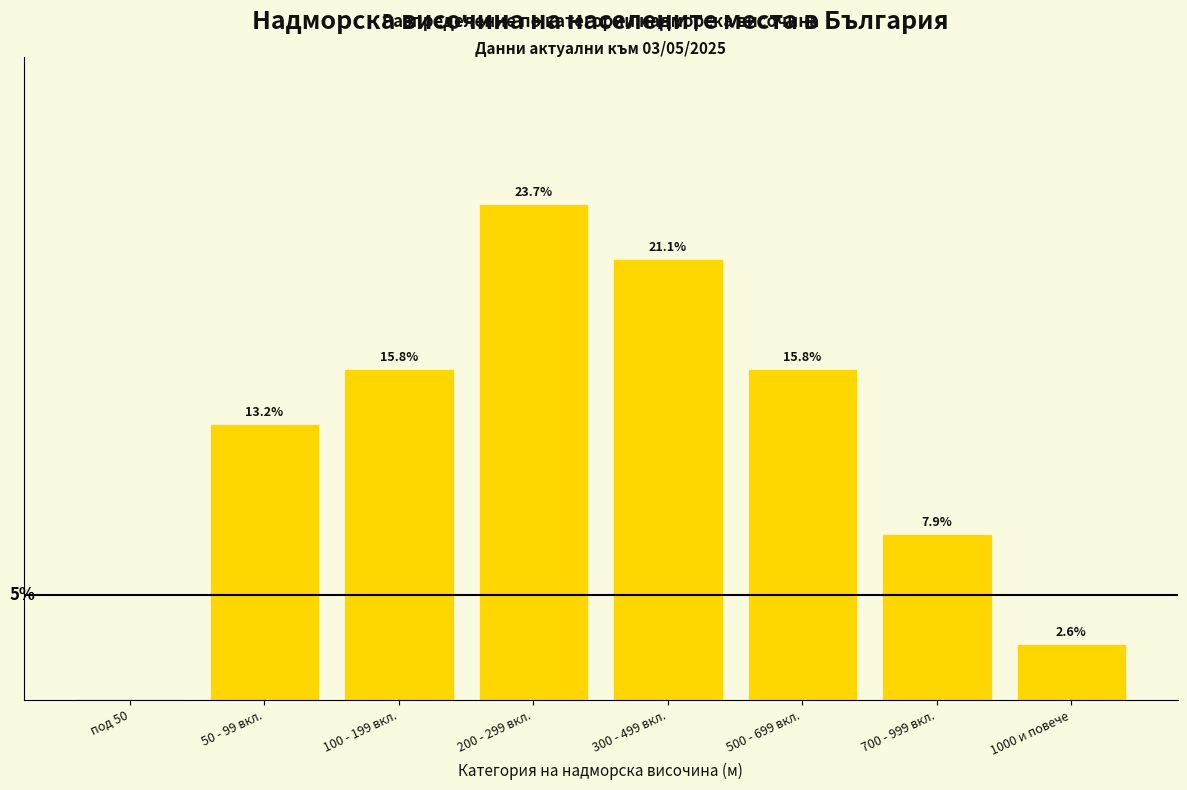

Which has a higher value, 500 - 699 вкл. or 700 - 999 вкл.?

500 - 699 вкл.